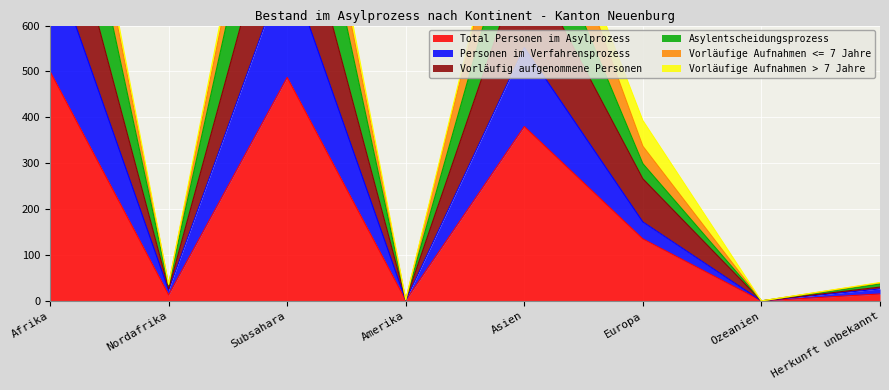

True or false: Vorläufig aufgenommene Personen has more than 0 interior local peaks.

True